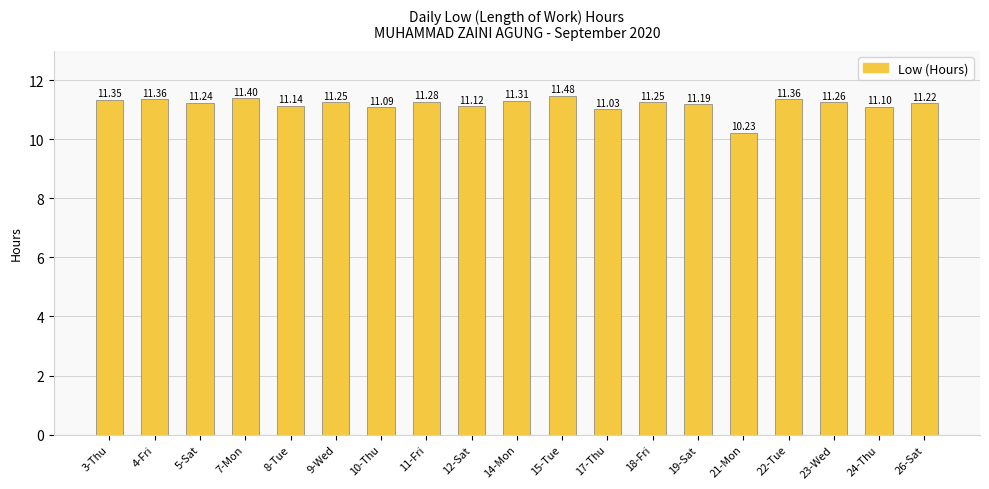

What is the label of the 2nd bar from the left?

4-Fri